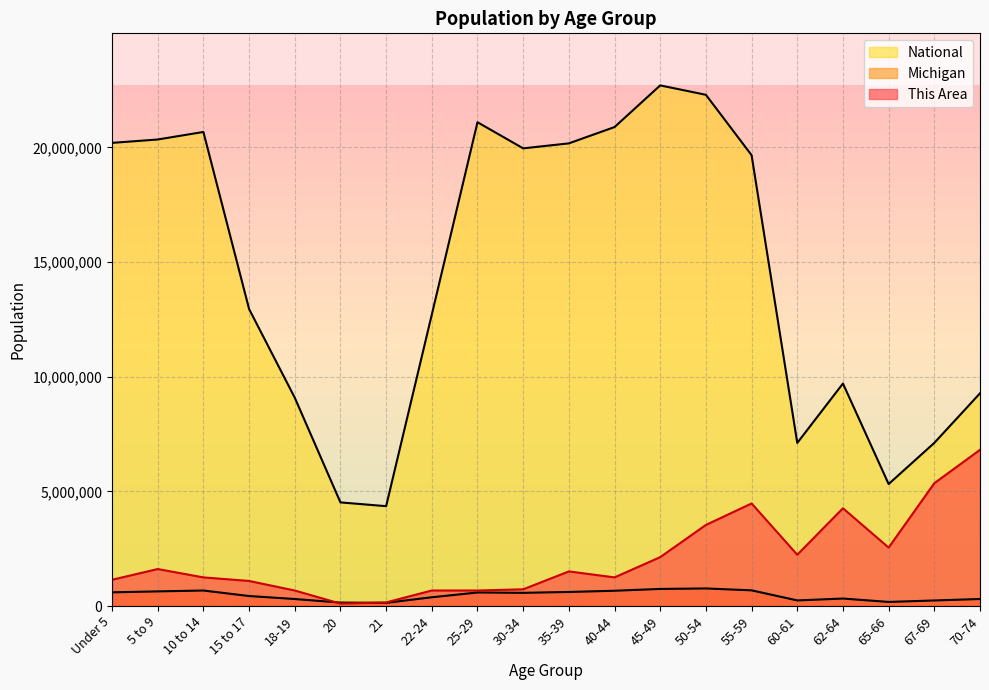

At how many categories does at least one series exceed 11436421?

12